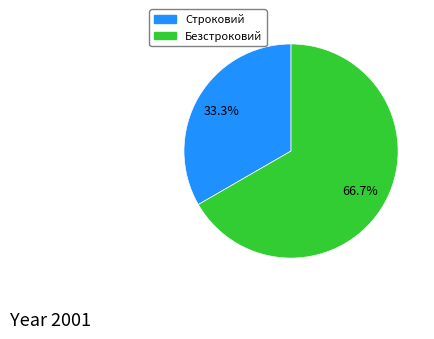

The Строковий slice represents 33% of the pie. True or false?

True